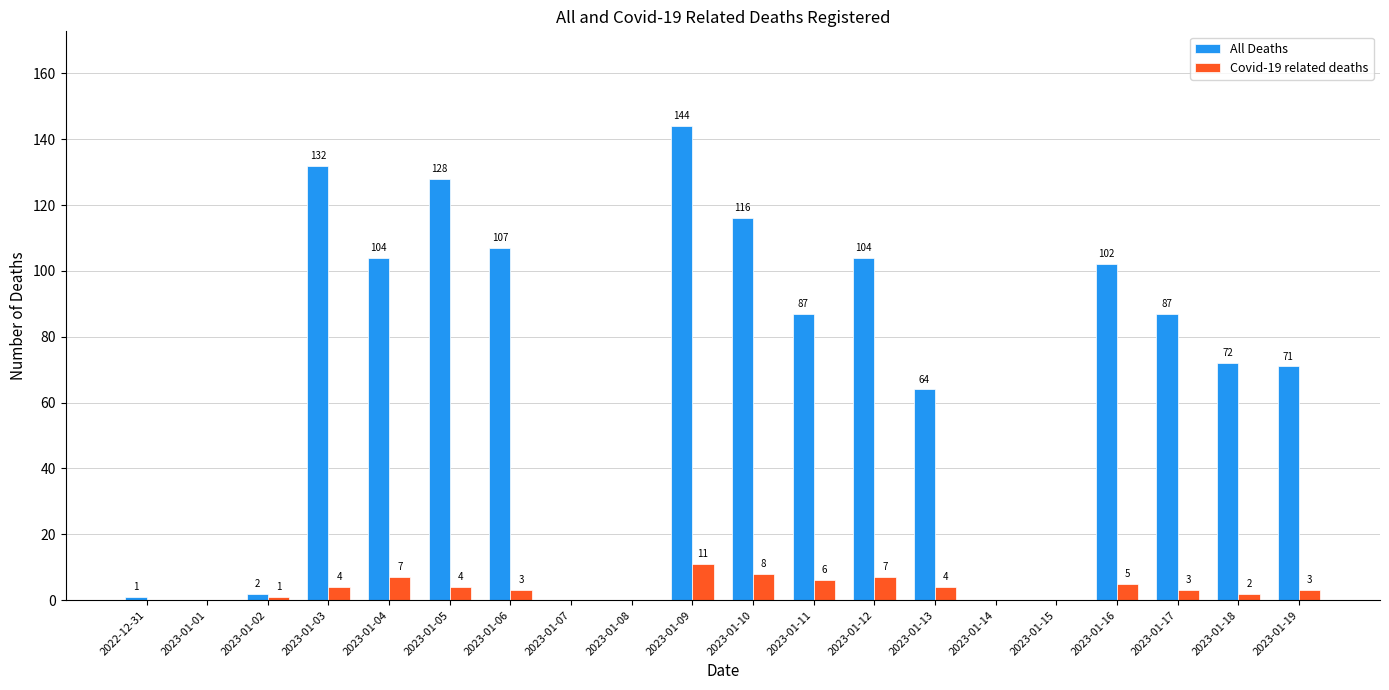

Which series has the largest range (max minus min)?

All Deaths